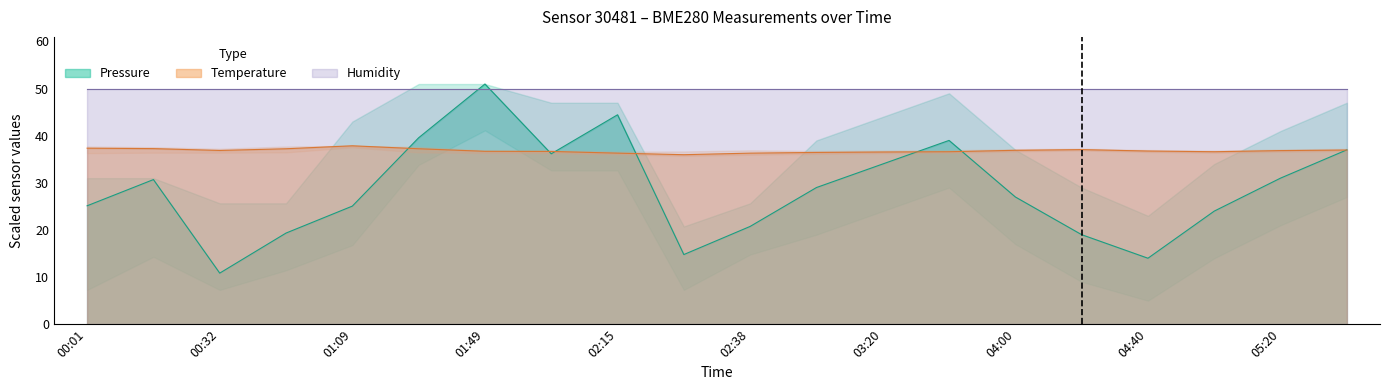

At which category is the sum across all series the highest?

01:49